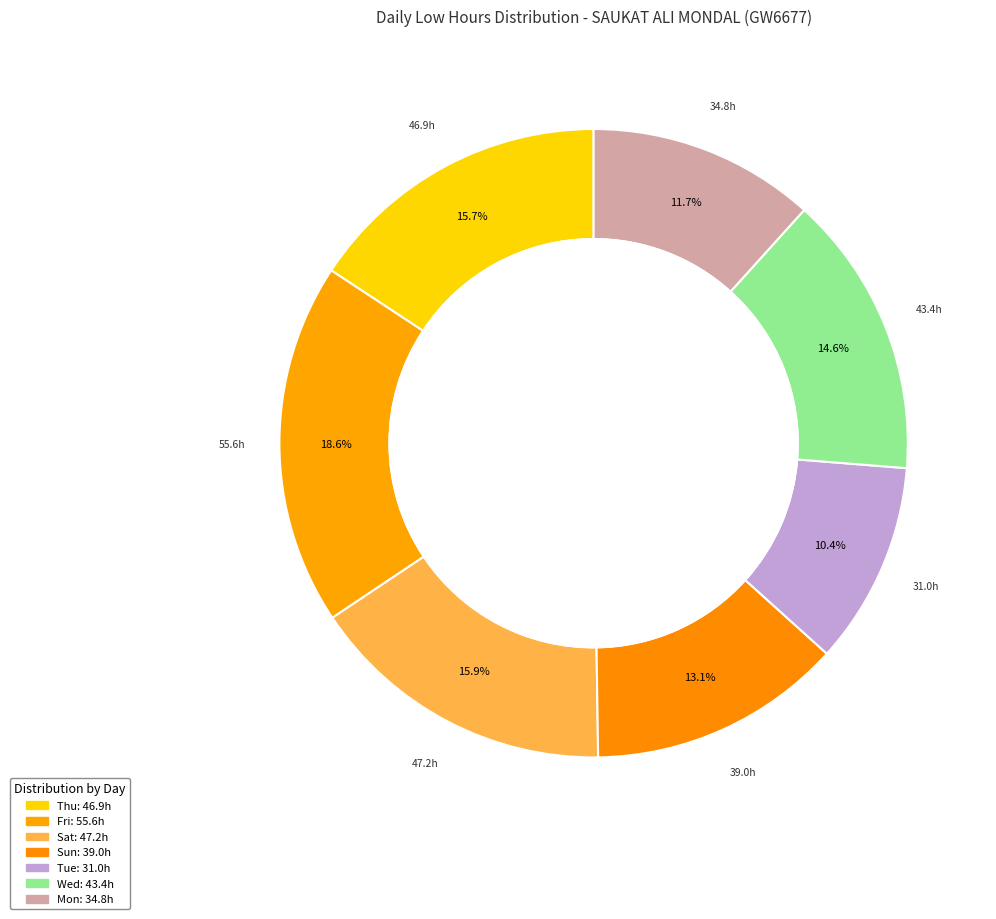

Is there any slice that represents more than half of the pie?

No